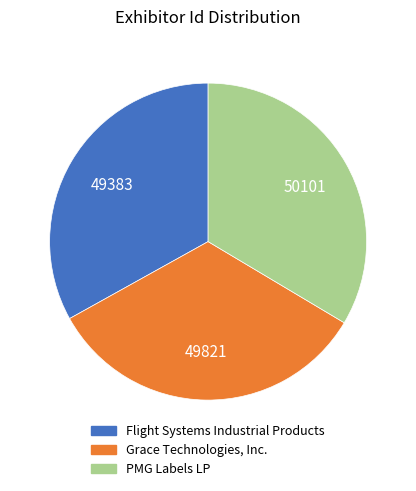

Approximately how many times larger is the value at Flight Systems Industrial Products compared to PMG Labels LP?

1.0